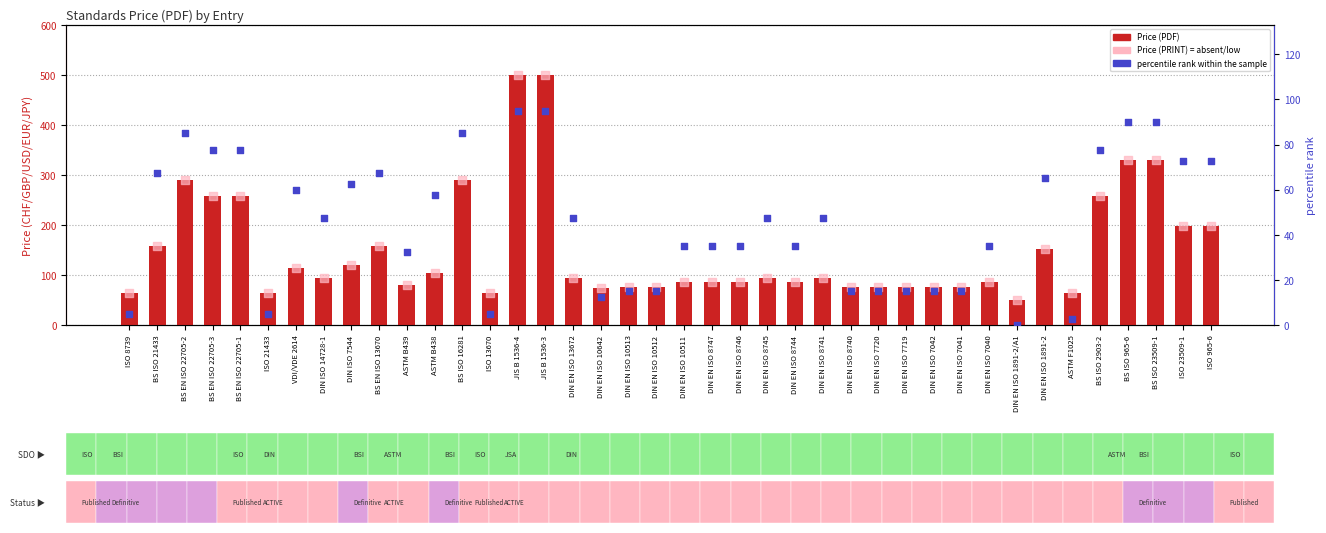

Is the value of Price (PDF) at ISO 13670 greater than the value of Price (PRINT) at BS ISO 965-6?

No